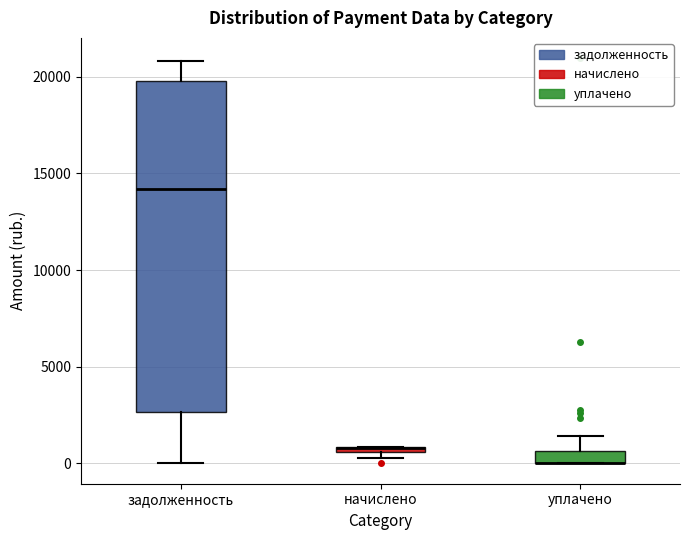

Where does the upper whisker of the box for задолженность end on the y-axis? The values are not printed on the chart, so give them approximately, as read against the axis.

21000